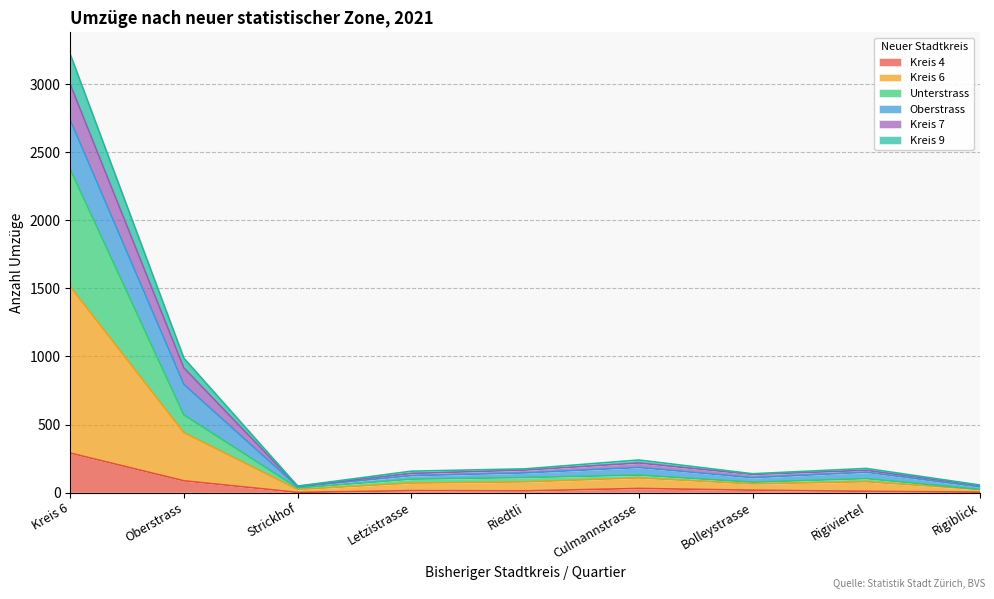

In Kreis 6, how many points are higher than both neighbors (excluding endpoints)?

2